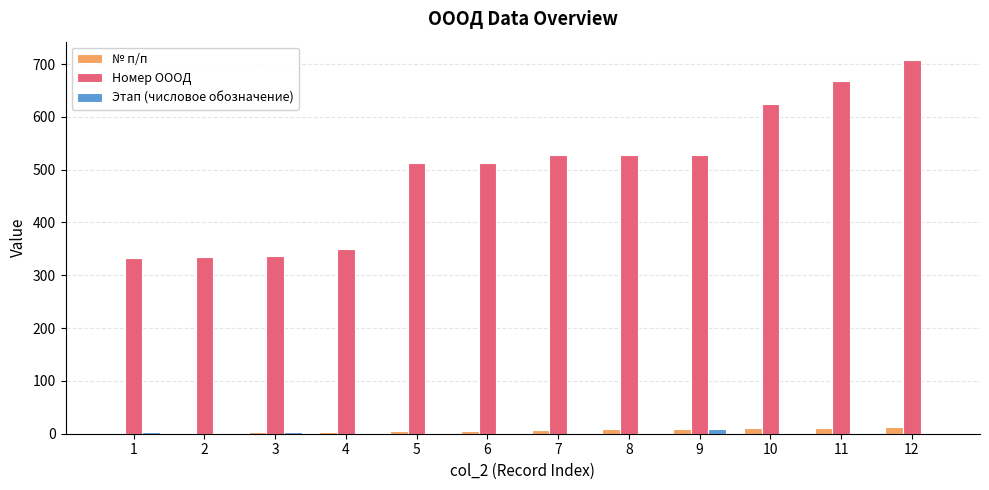

The value of Номер ОООД at 11 is 667. True or false?

True